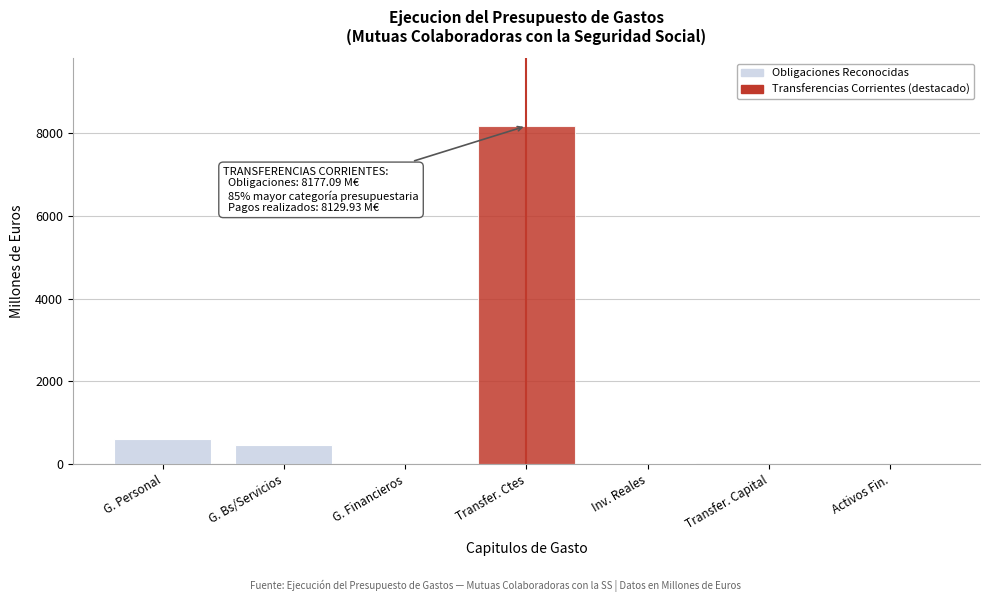

True or false: the data shows 0.0 at Transfer. Capital.

True